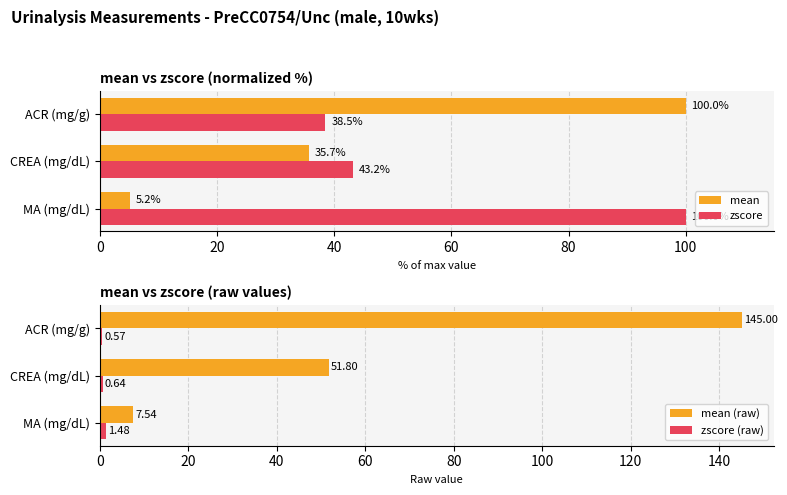

Which series has the largest range (max minus min)?

mean (raw)